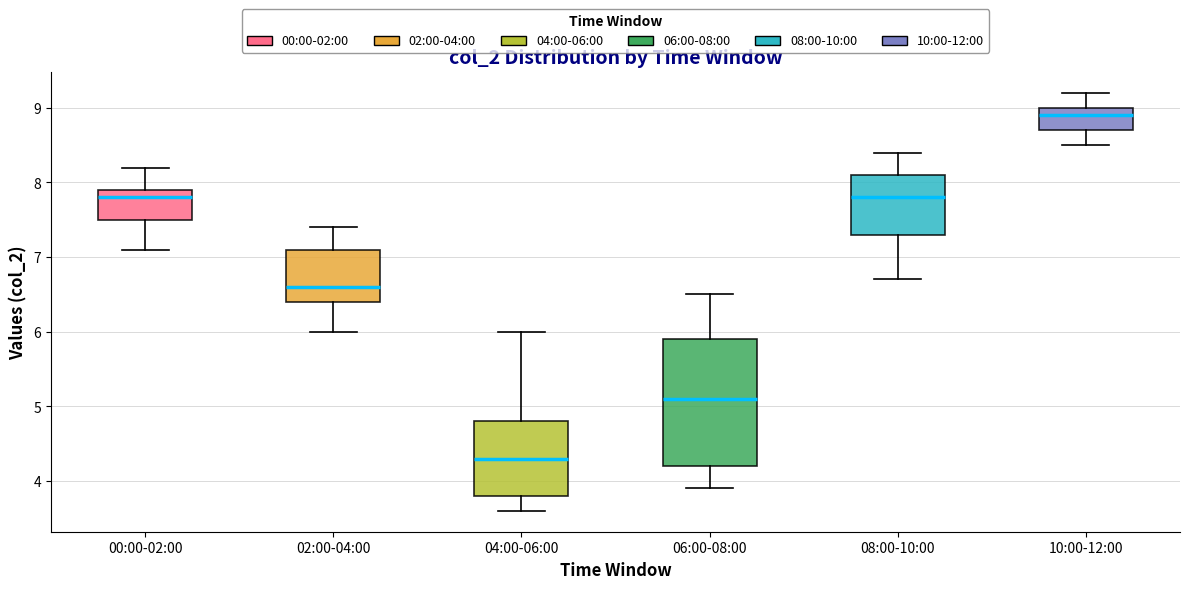

Which box's median line is the lowest?

04:00-06:00